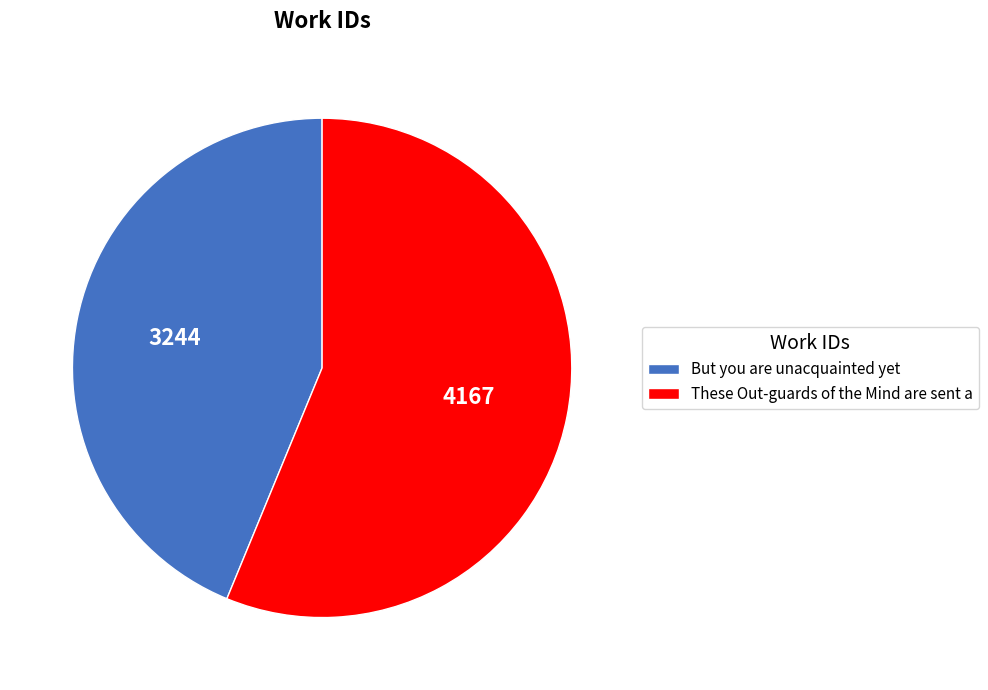

Which slice is the largest?

These Out-guards of the Mind are sent a